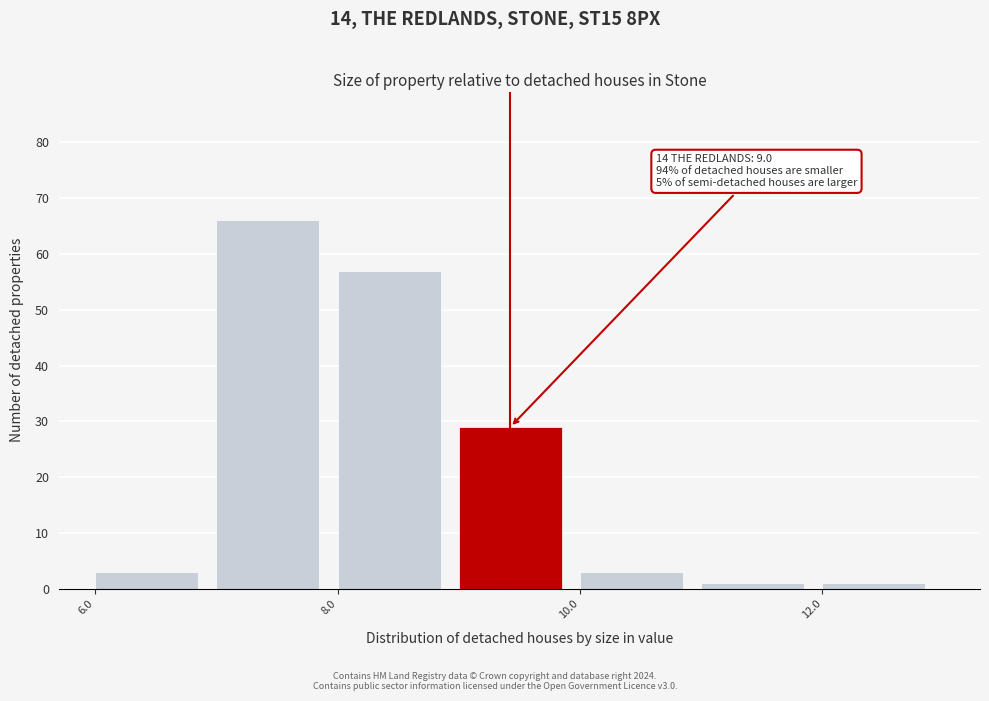

Which range on the x-axis has the tallest bar?

7 to 8